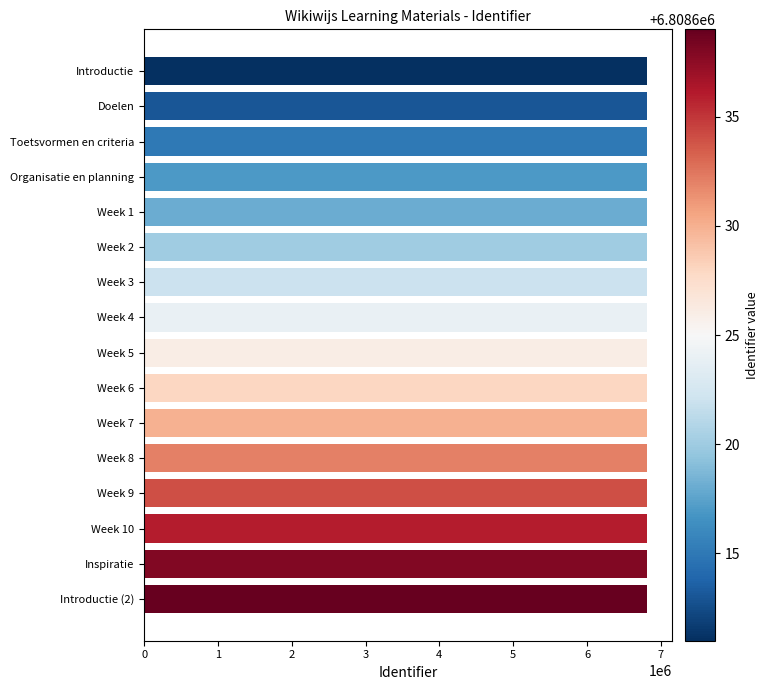

What is the average value?

6808625